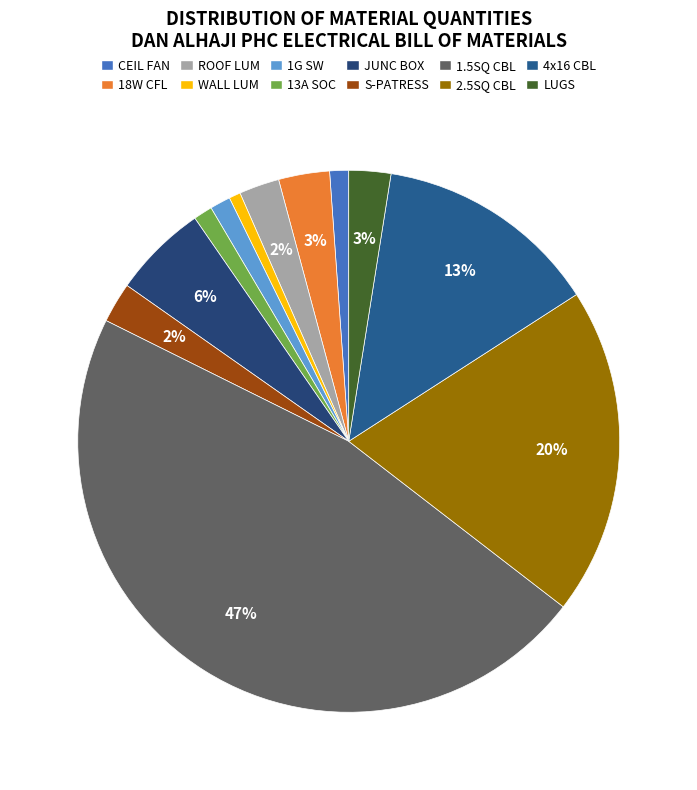

How many slices are in this pie chart?

12